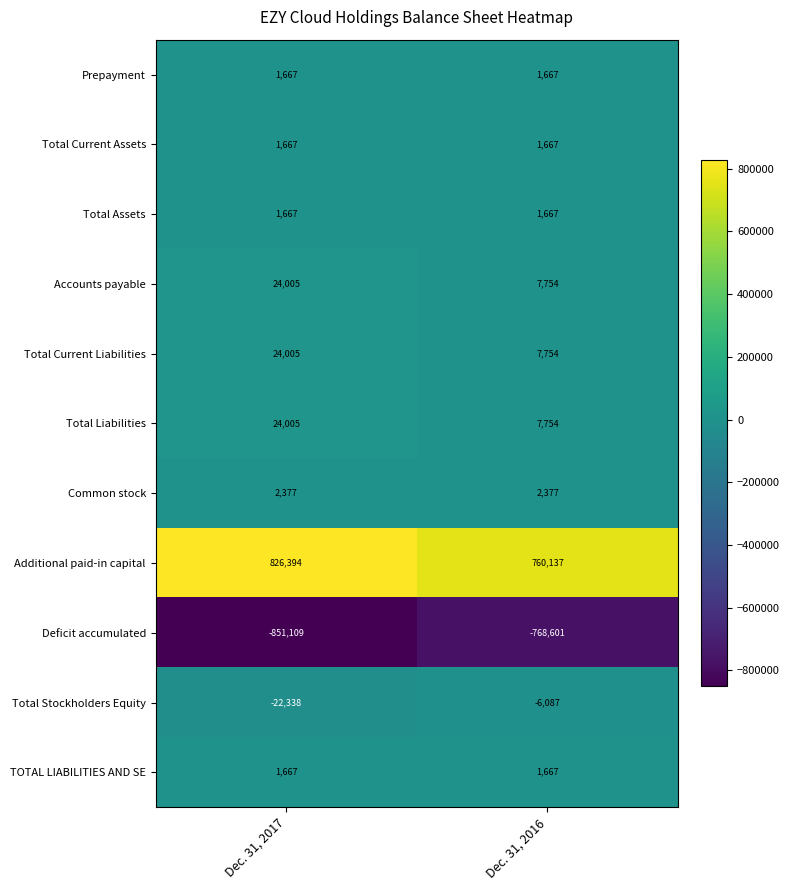

At which category does the chart reach its peak across all series?

Dec. 31, 2017